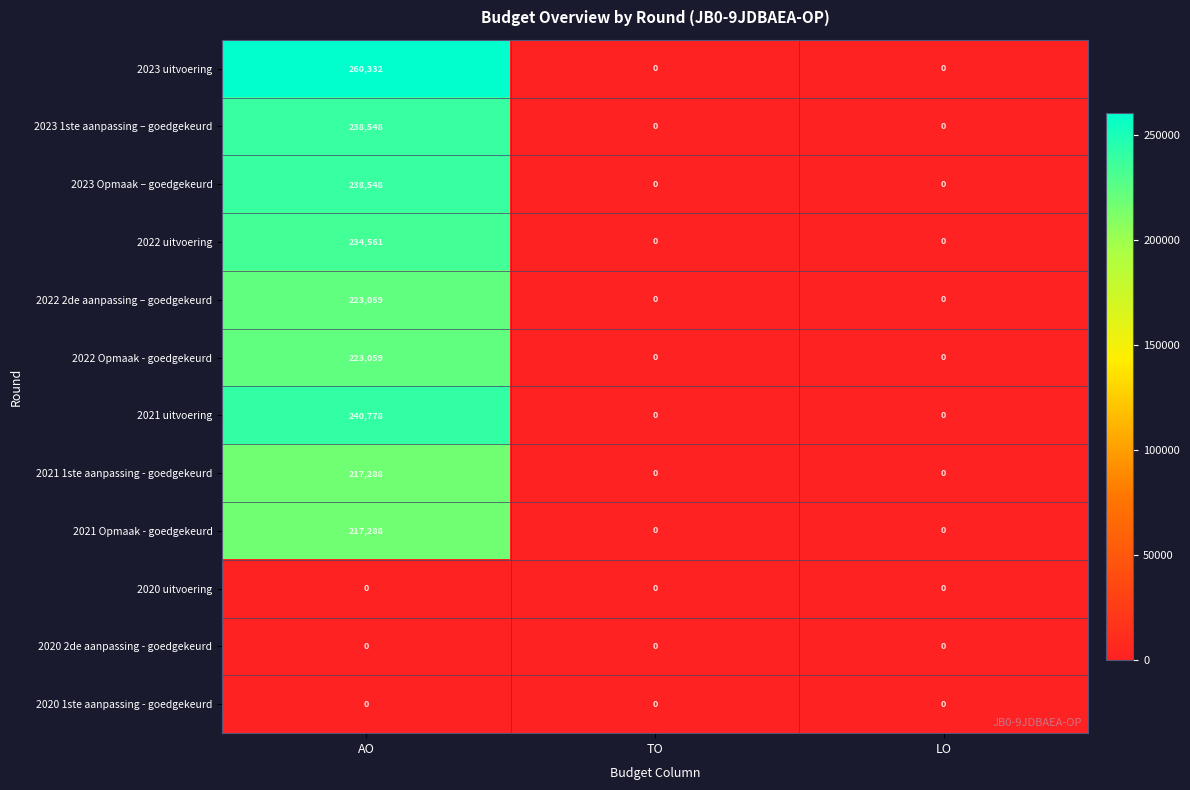

What is the sum of all 2022 2de aanpassing – goedgekeurd values?

223059